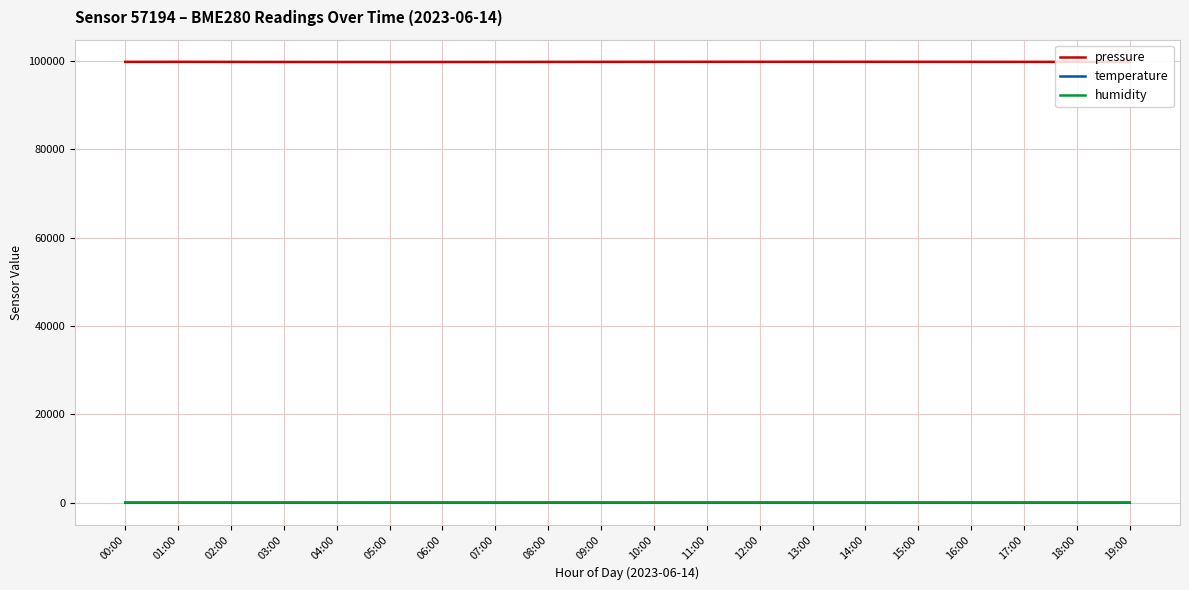

At how many categories does at least one series exceed 6299?

20